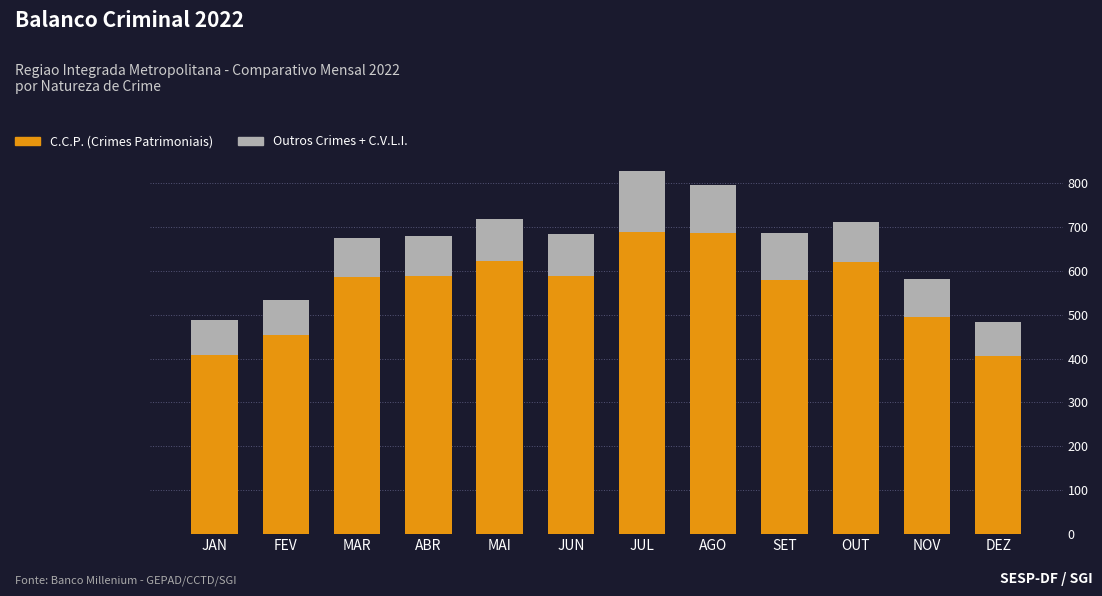

What are all the series names shown in the legend?

C.C.P. (Crimes Patrimoniais), Outros Crimes + C.V.L.I.